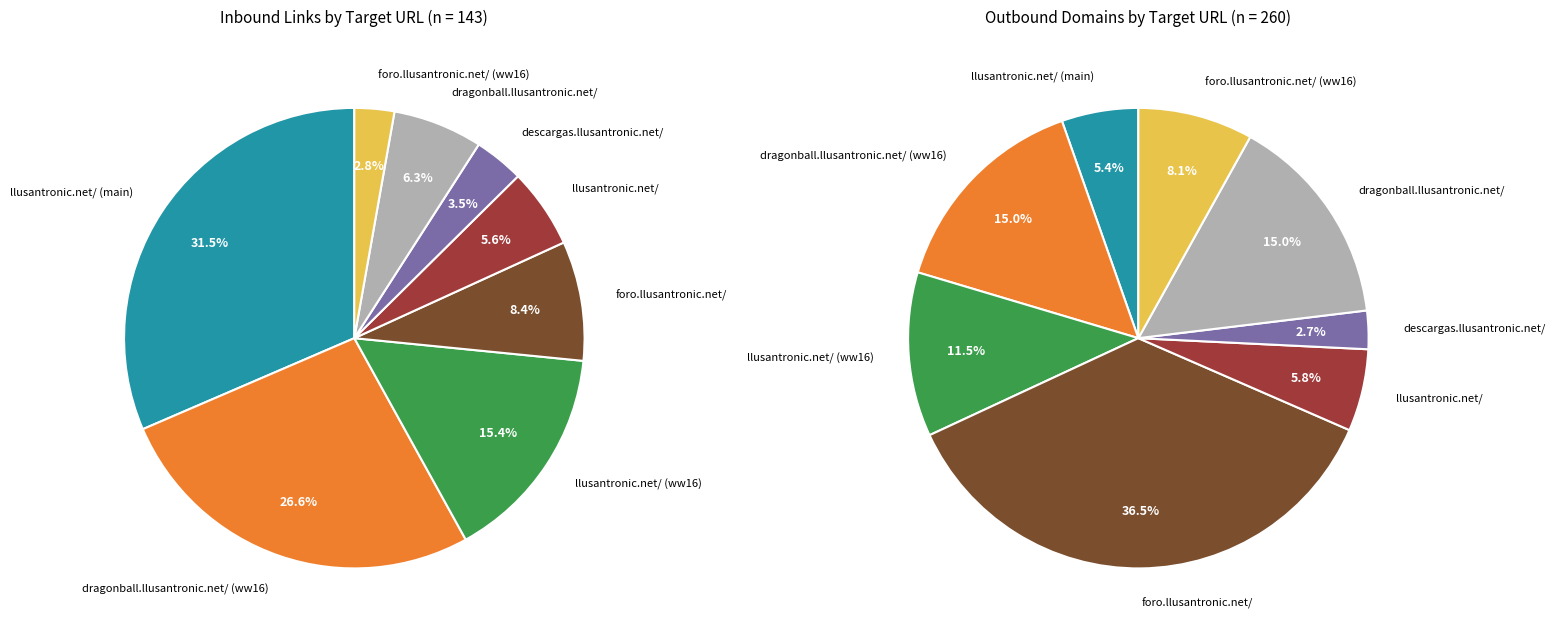

Is the sum of 14 and 5 greater than half?

No